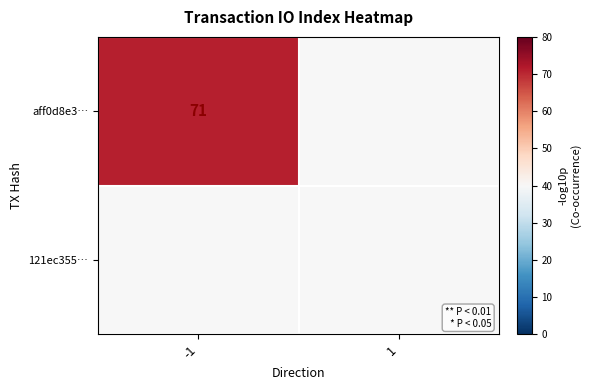

The value of aff0d8e3… at -1 is 71. True or false?

True